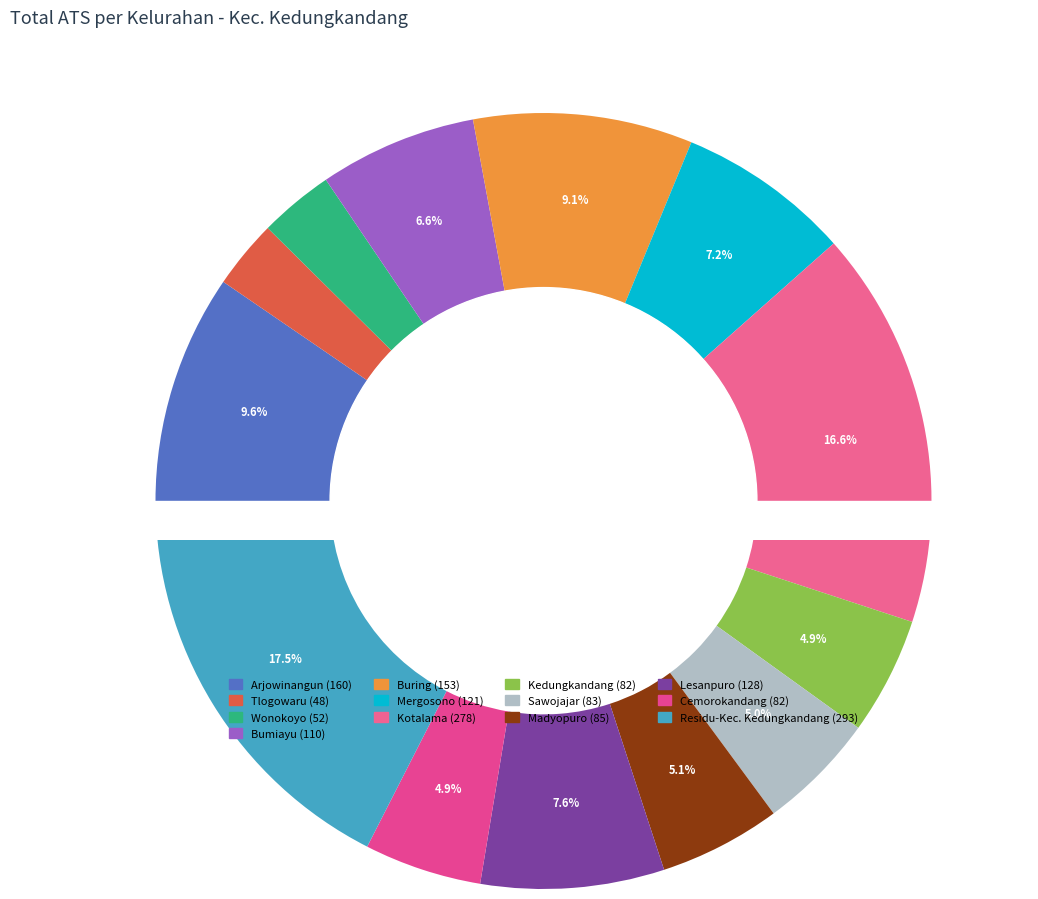

Between Wonokoyo and Kotalama, which is larger?

Kotalama